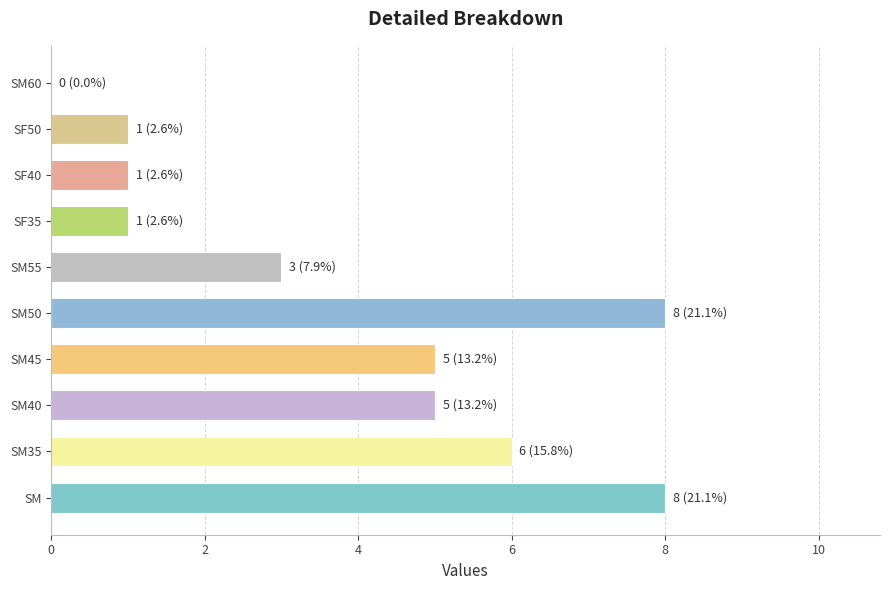

True or false: the data shows 2 at SM40.

False